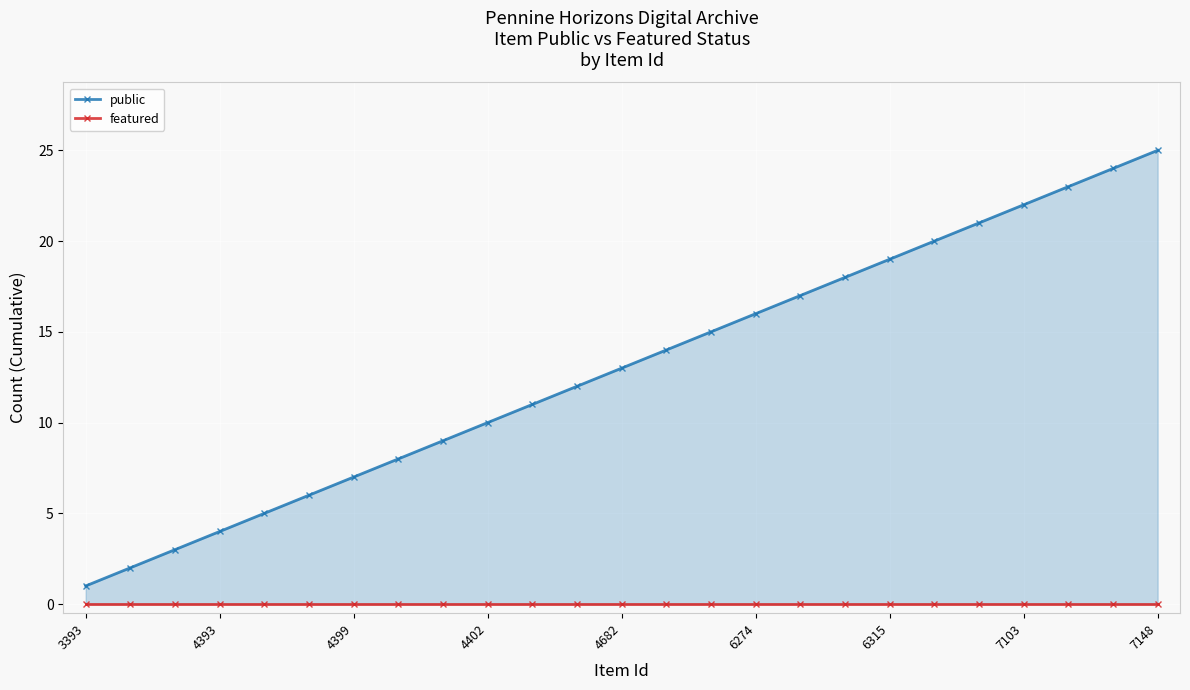

Rank the series by their average value, from highest to lowest.

public, featured